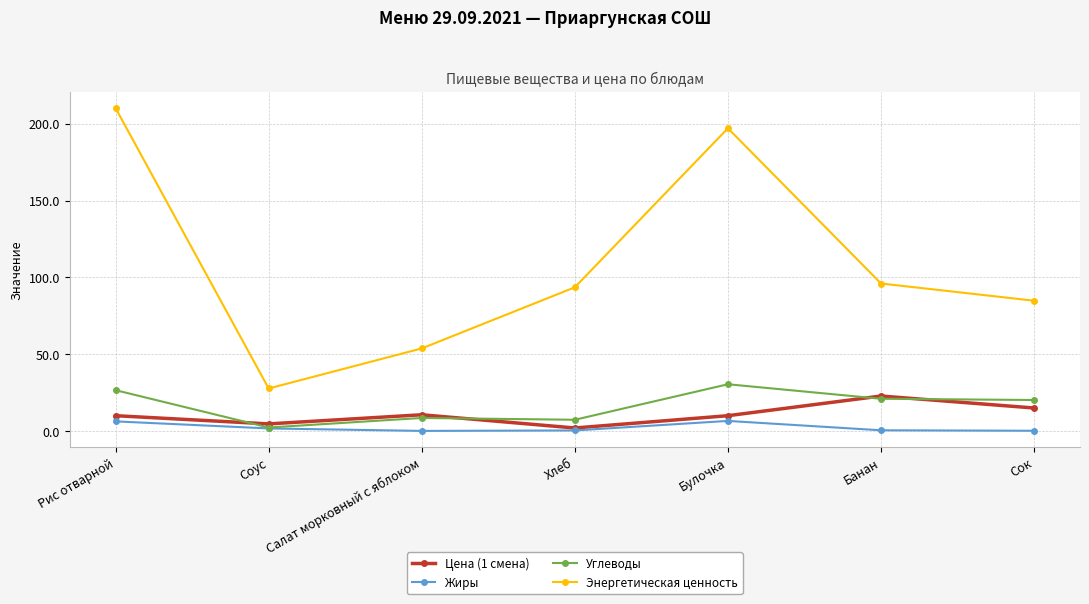

Is this an area chart (filled region under the line)?

No